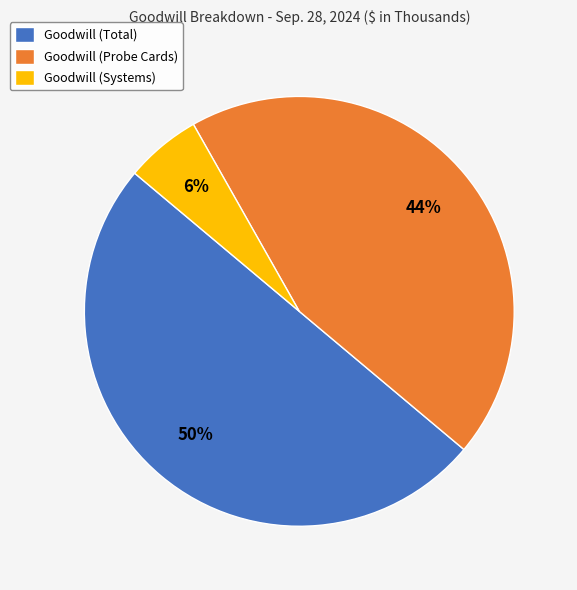

Which has a higher value, Goodwill (Probe Cards) or Goodwill (Total)?

Goodwill (Total)